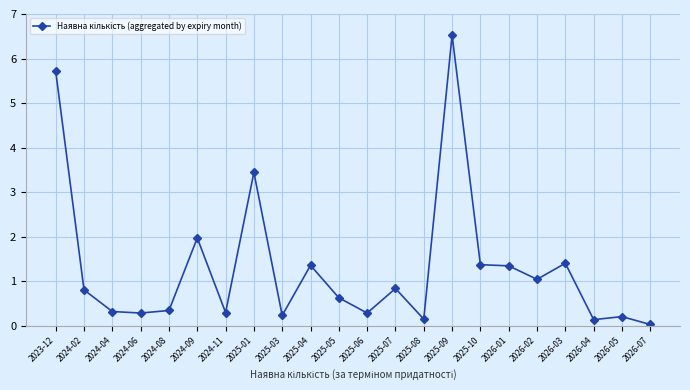

The value at 2026-07 is 0.0. True or false?

True